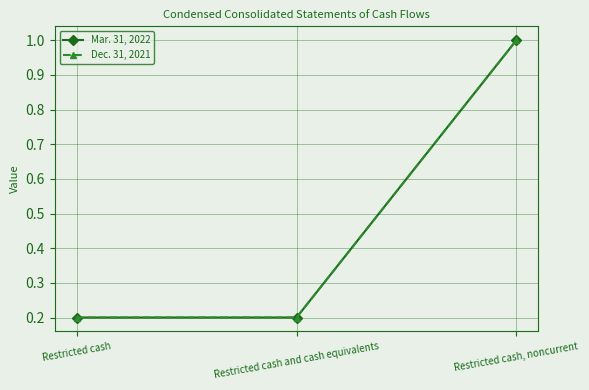

What is the sum of the Dec. 31, 2021 values at Restricted cash and cash equivalents and Restricted cash, noncurrent?

1.2